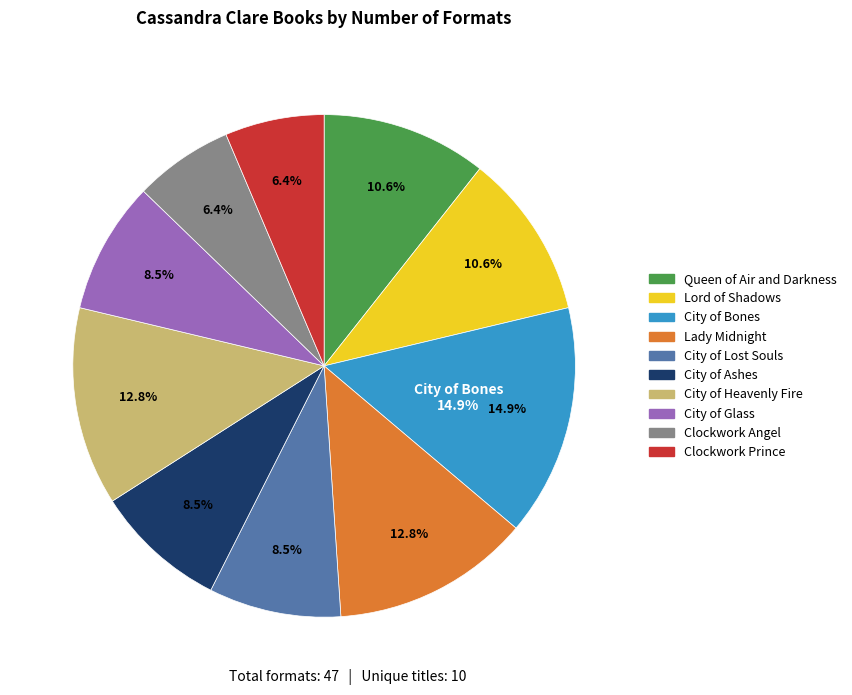

Is it true that City of Lost Souls is 1% of the pie?

False